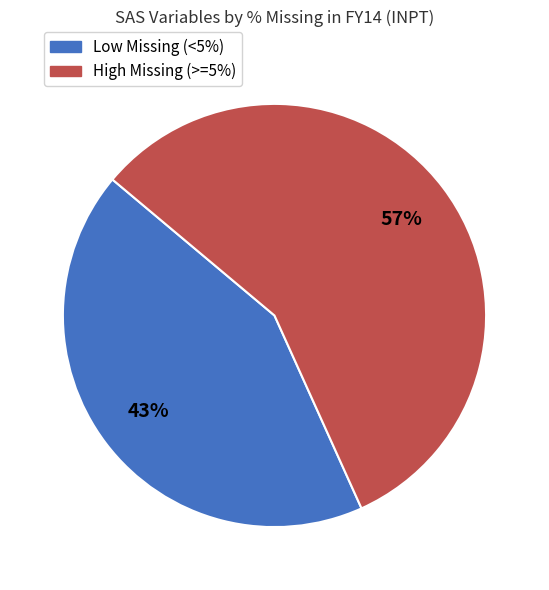

Is there any slice that represents more than half of the pie?

Yes